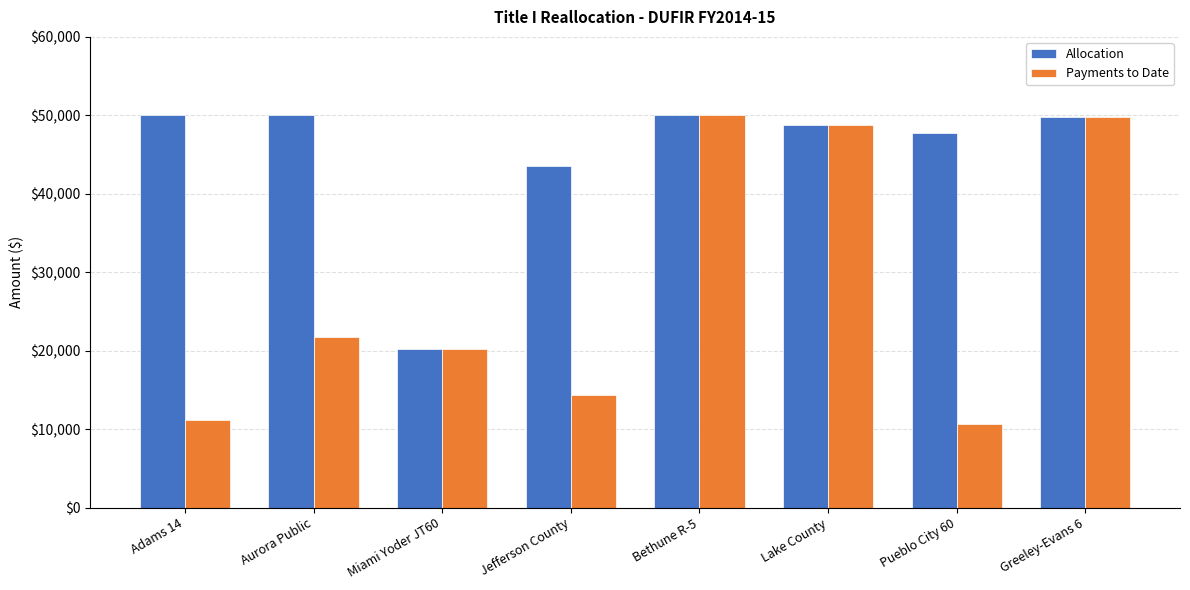

What is the total value across all series at Miami Yoder JT60?

40530.0